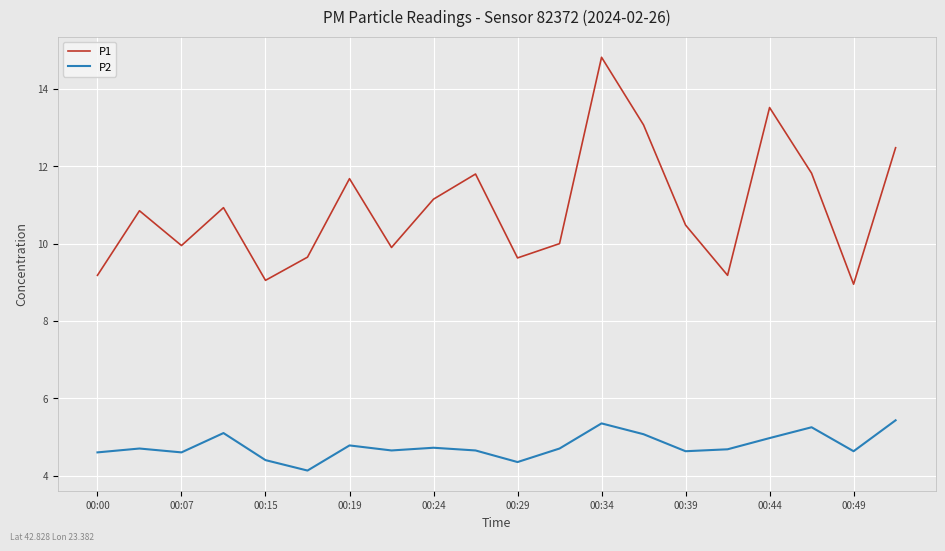

Does the chart display data point markers on the line(s)?

No